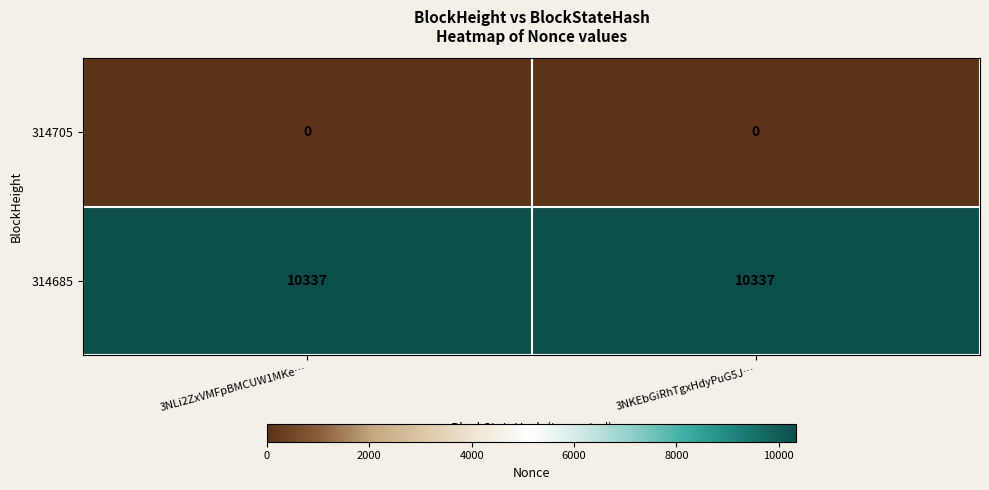

The 314685 series shows 7081 at 3NLi2ZxVMFpBMCUW1MKe…. True or false?

False